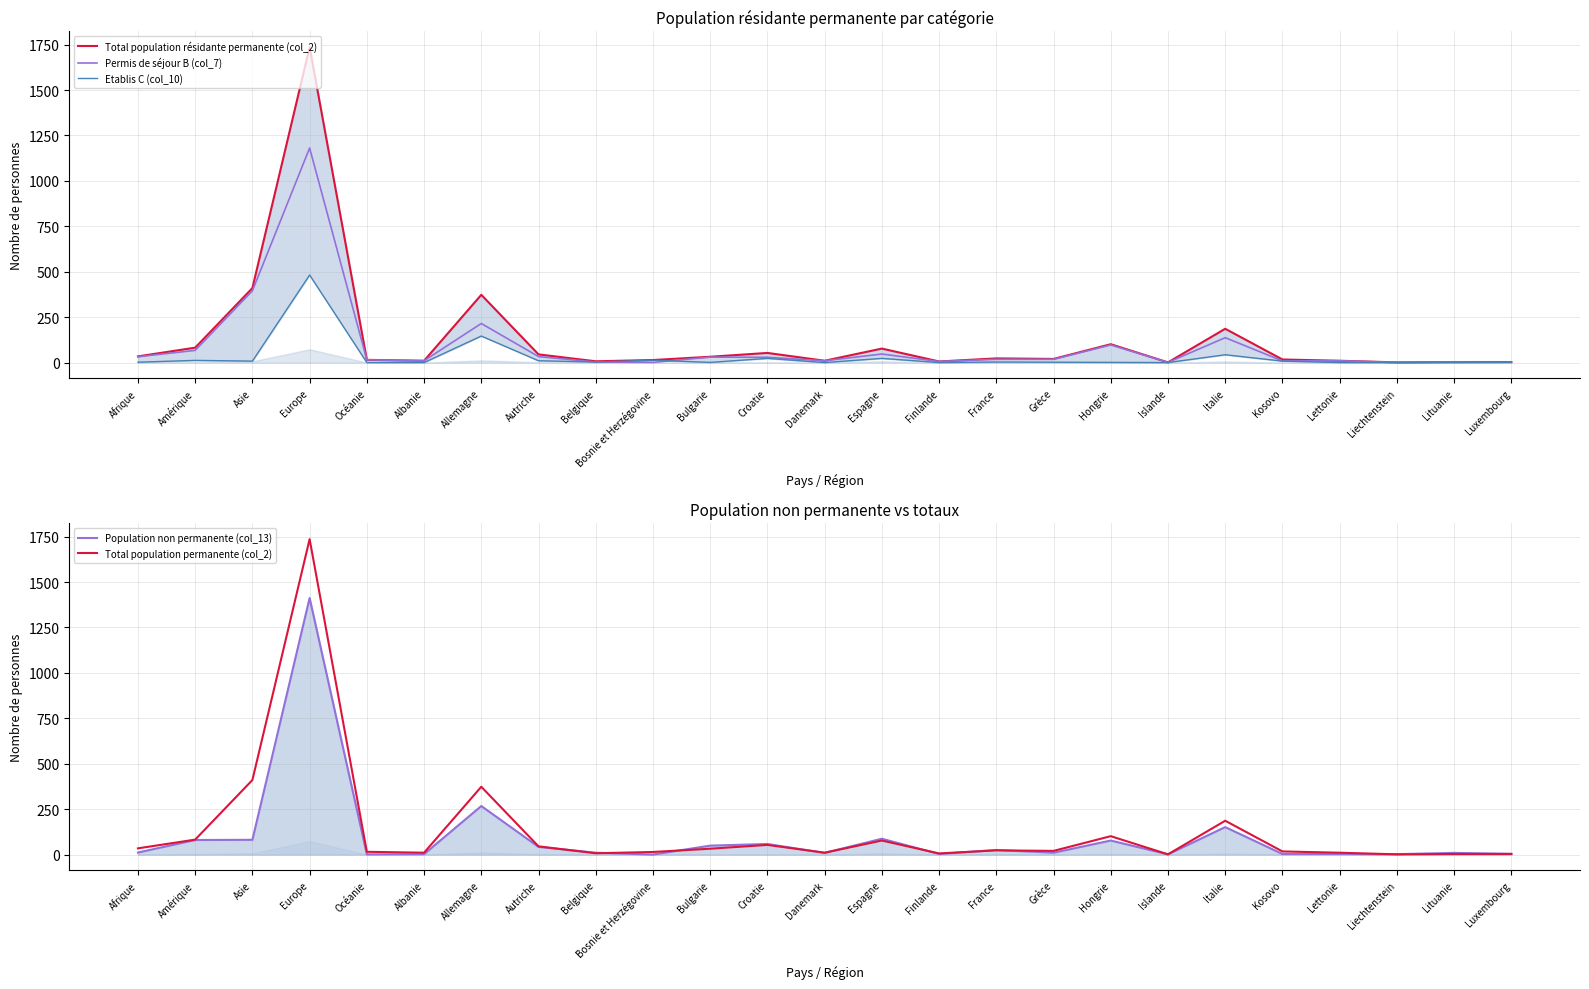

Reading left to right, list all the values displayed in this chart.

Total population résidante permanente (col_2): 34	82	410	1736	15	10	373	45	7	14	32	53	10	77	6	23	20	101	1	186	17	10	1	3	3
Permis de séjour B (col_7): 32	67	395	1181	15	10	215	33	3	1	30	29	10	47	6	18	18	97	1	137	9	10	1	3	2
Etablis C (col_10): 2	12	8	482	0	0	146	10	3	13	1	23	0	23	0	3	2	1	0	43	8	0	0	0	1
Population non permanente (col_13): 11	80	81	1412	1	2	267	42	10	0	49	58	9	87	3	25	10	77	1	151	3	3	2	9	4
Total population permanente (col_2): 34	82	410	1736	15	10	373	45	7	14	32	53	10	77	6	23	20	101	1	186	17	10	1	3	3